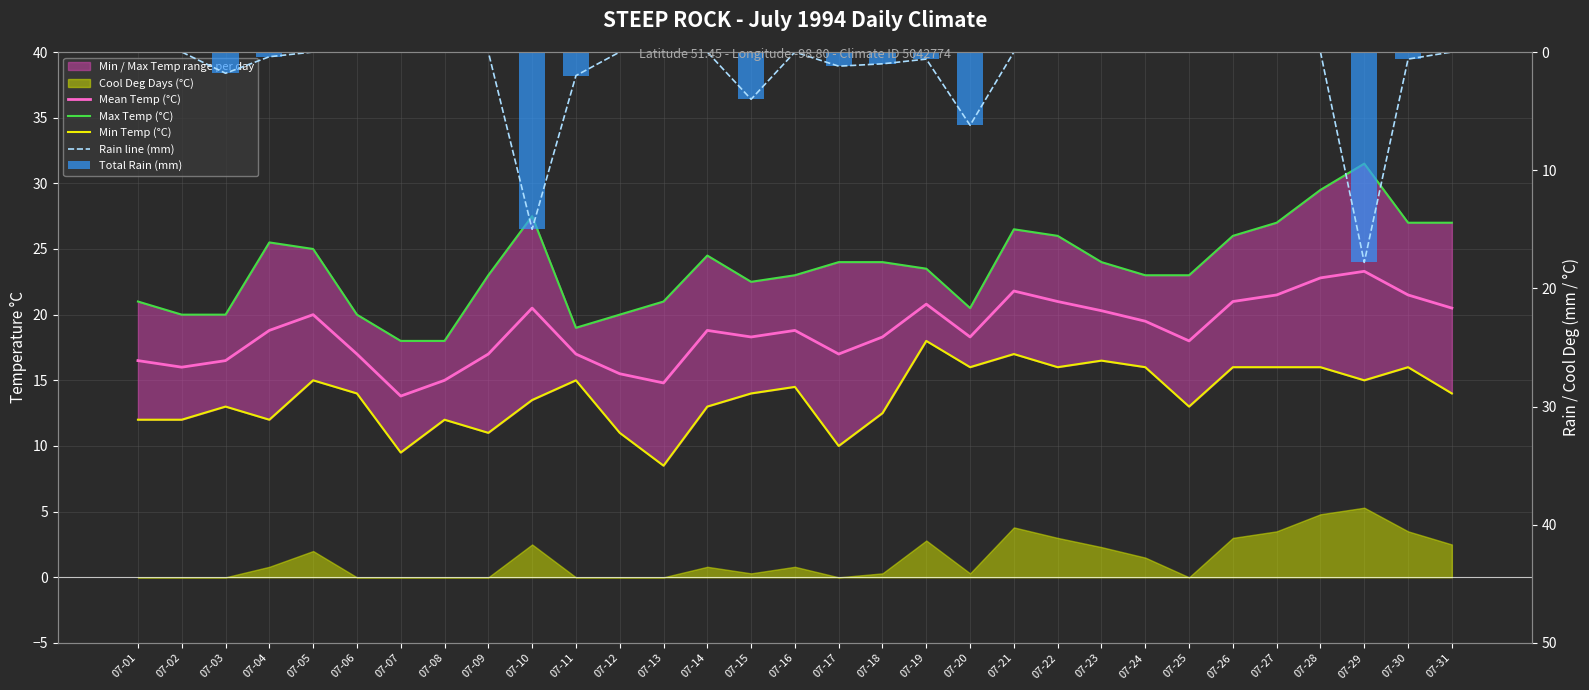

At 07-17, list the series in order from smallest to largest.

Rain line (mm), Total Rain (mm), Min Temp (°C), Mean Temp (°C), Max Temp (°C)